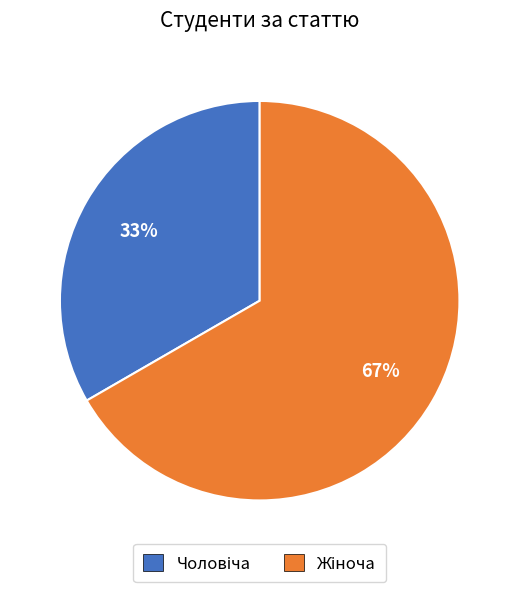

To the nearest percent, what is the average slice percentage?

50%